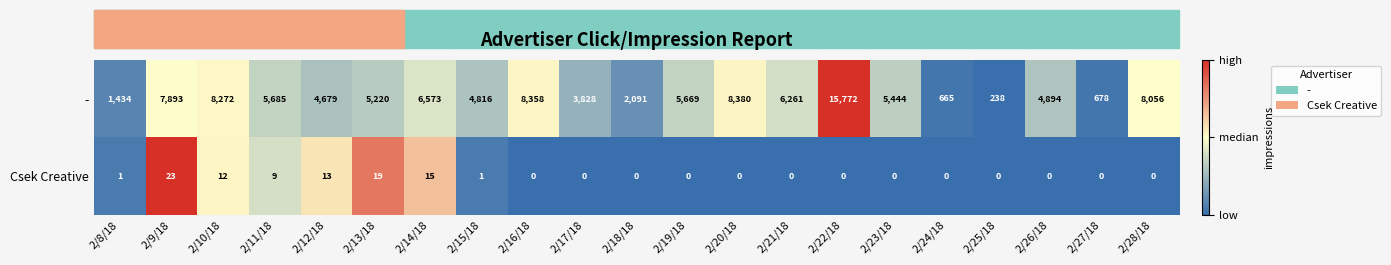

What is the difference between the highest and lowest values at 2/12/18?

4666